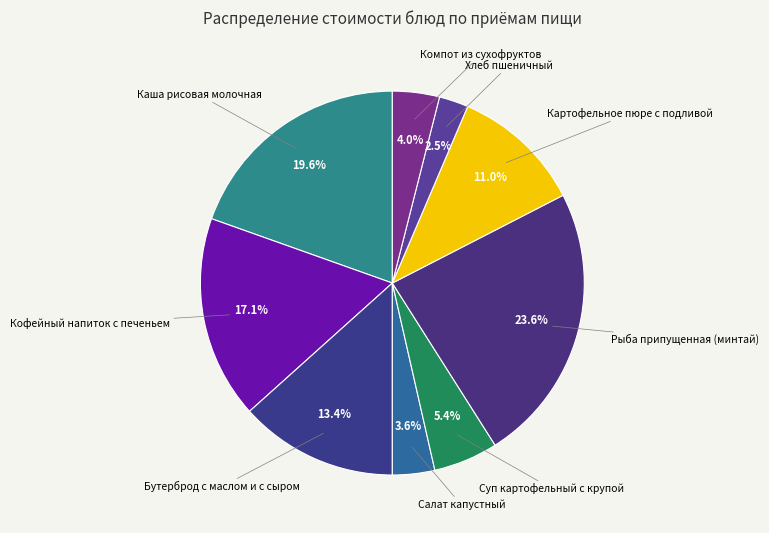

Which slice is the smallest?

Хлеб пшеничный